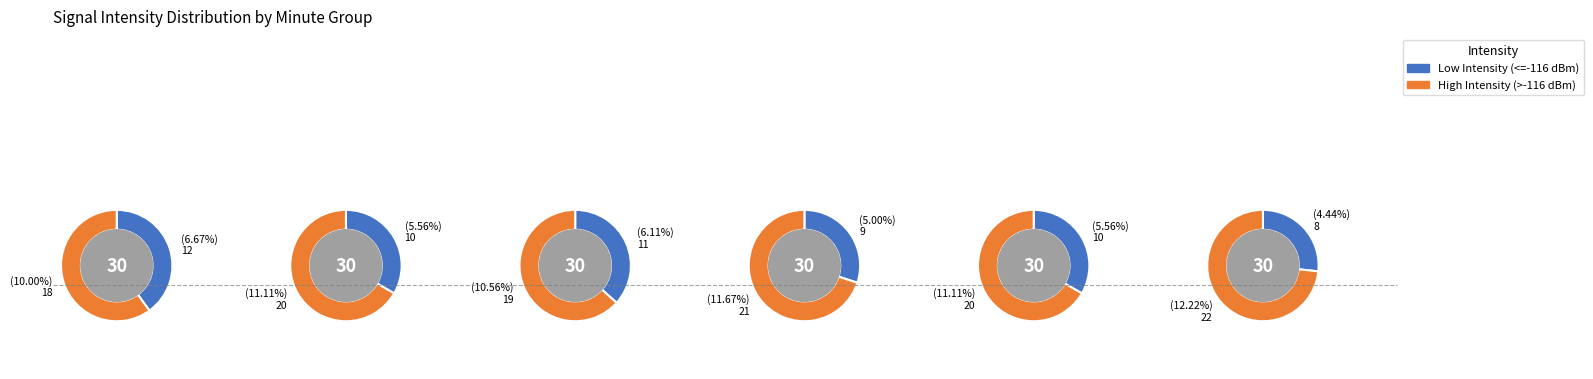

Is it true that 0 is 14% of the pie?

False